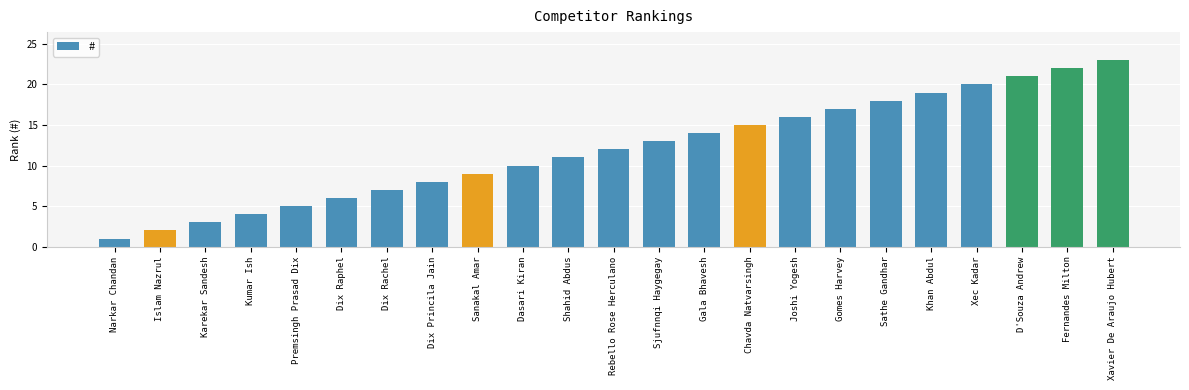

Which category has the lowest value across all series?

Narkar Chandan